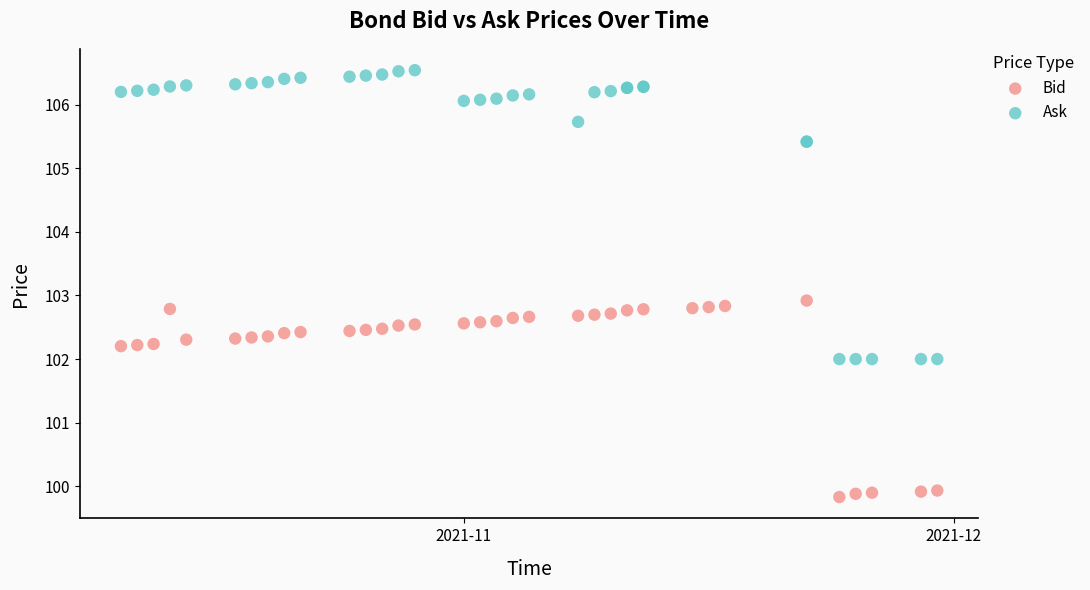

Which series reaches the maximum Y coordinate?

Ask